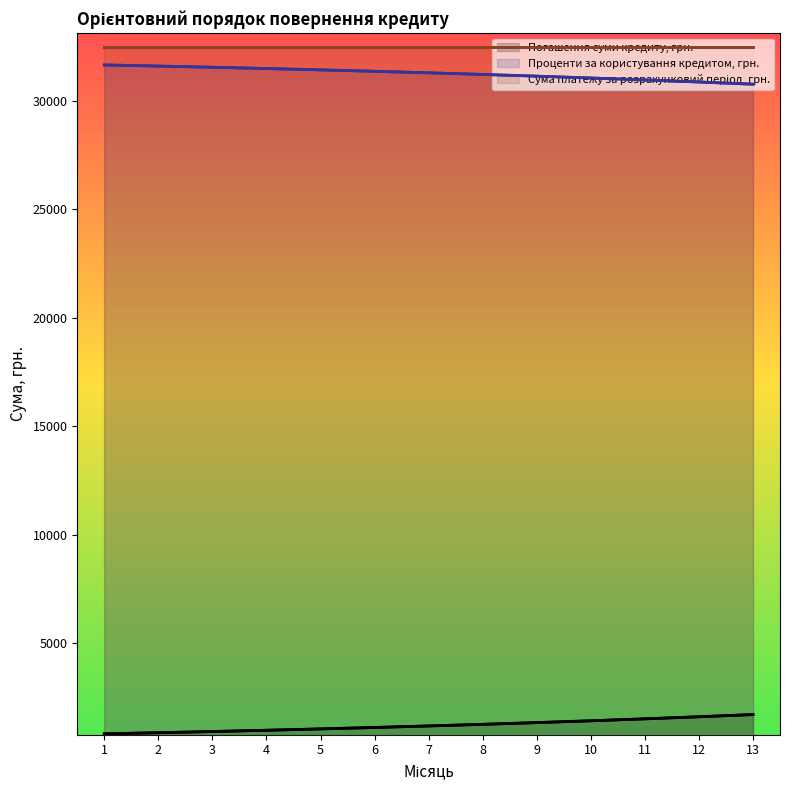

What is the difference between the maximum and minimum values in the Проценти за користування кредитом, грн. series?

888.7